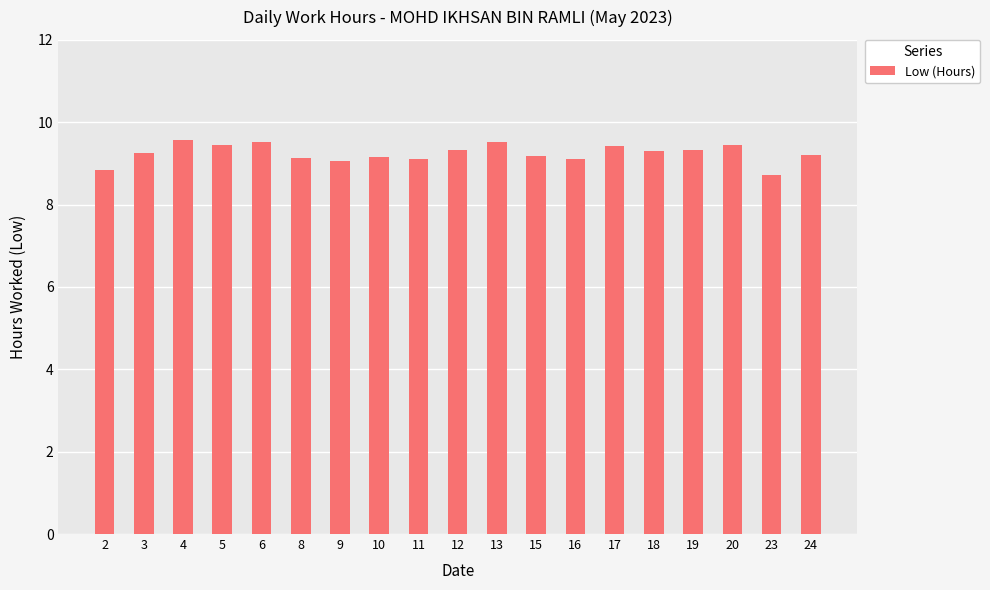

What is the sum of the values at 24 and 10?

18.4